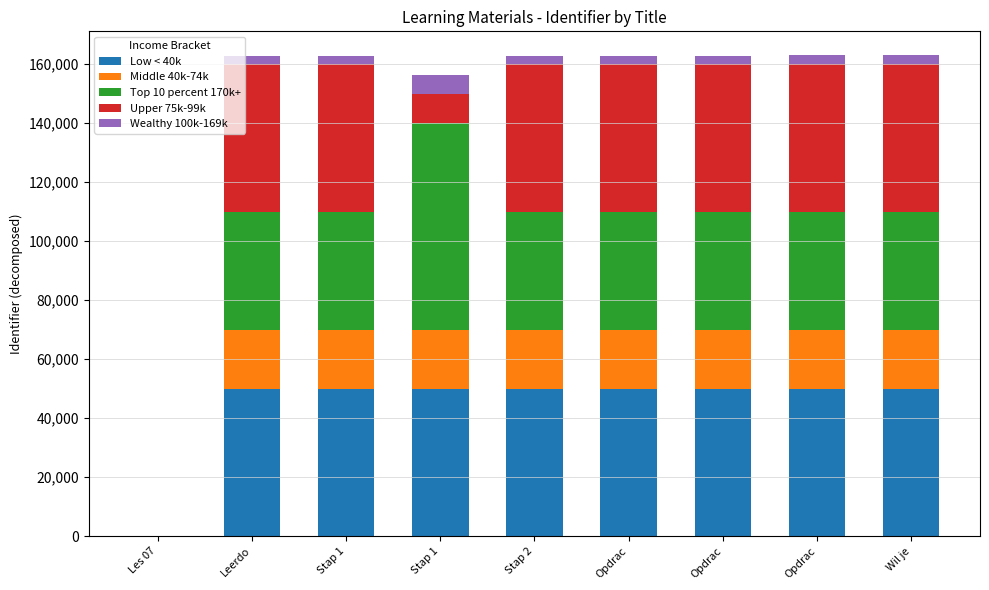

Does the chart contain stacked bars?

Yes